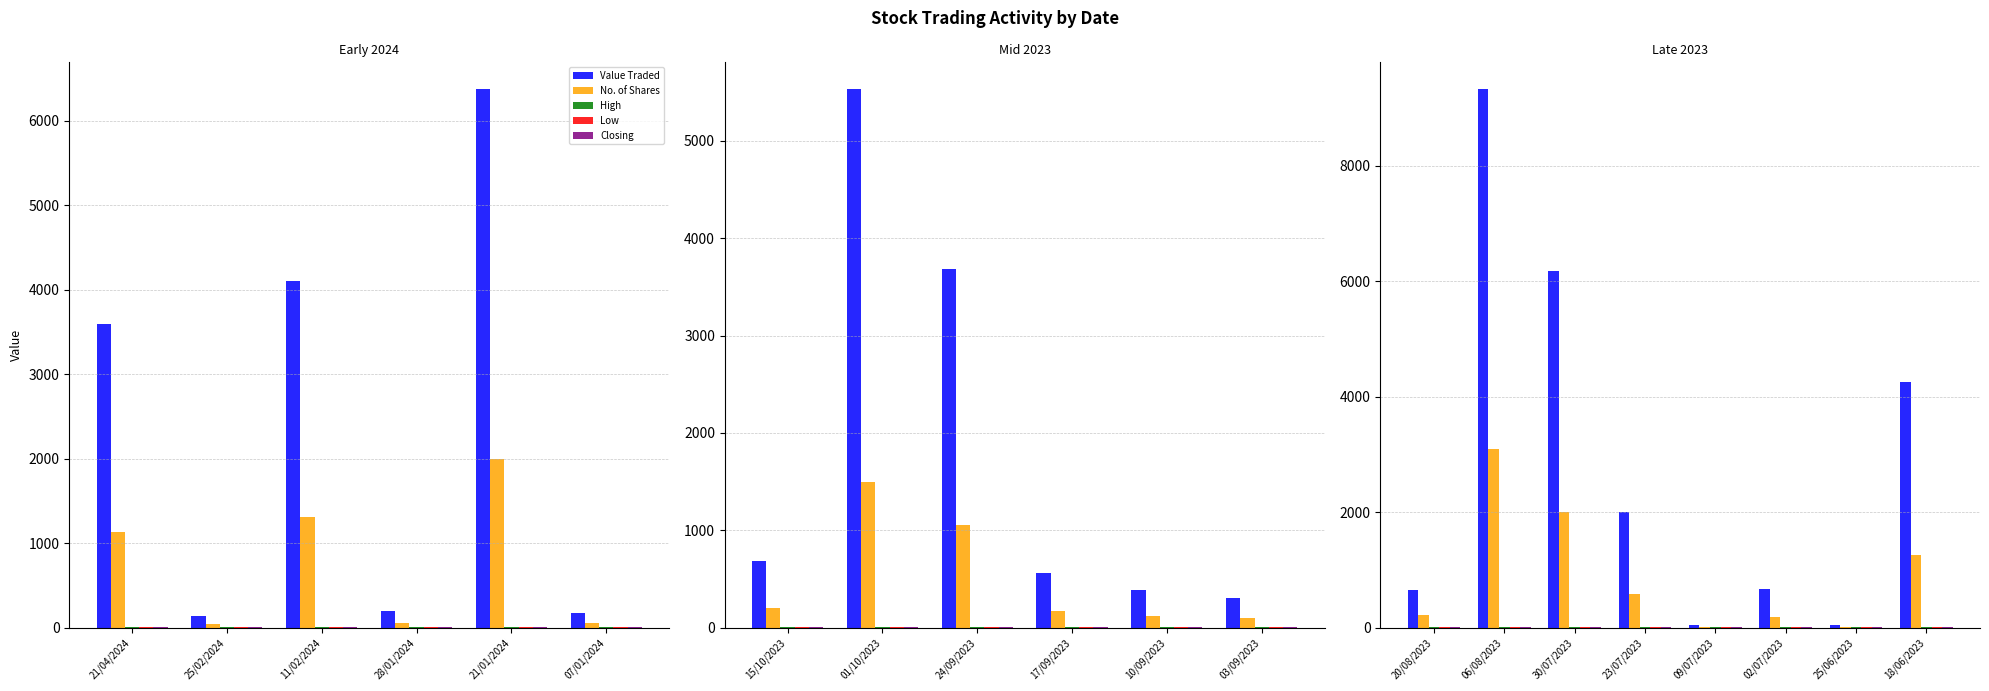

What is the value of the Low bar at the 4th from the left?

3.3